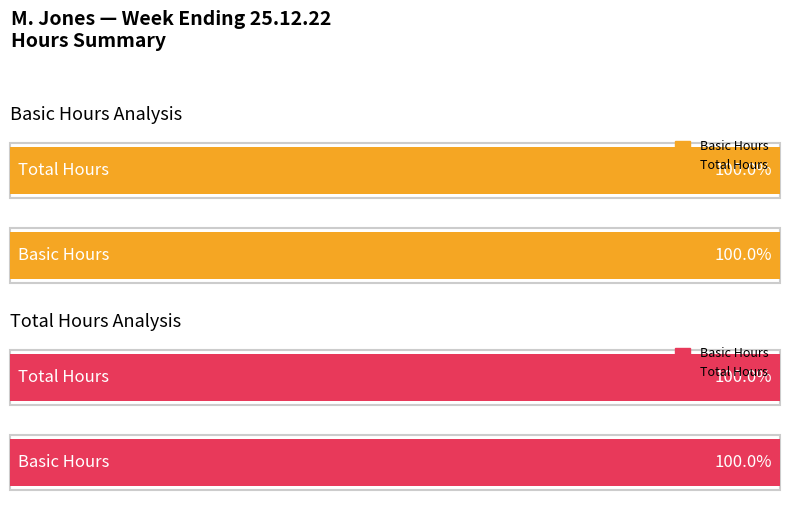

What are all the series names shown in the legend?

Basic, Total